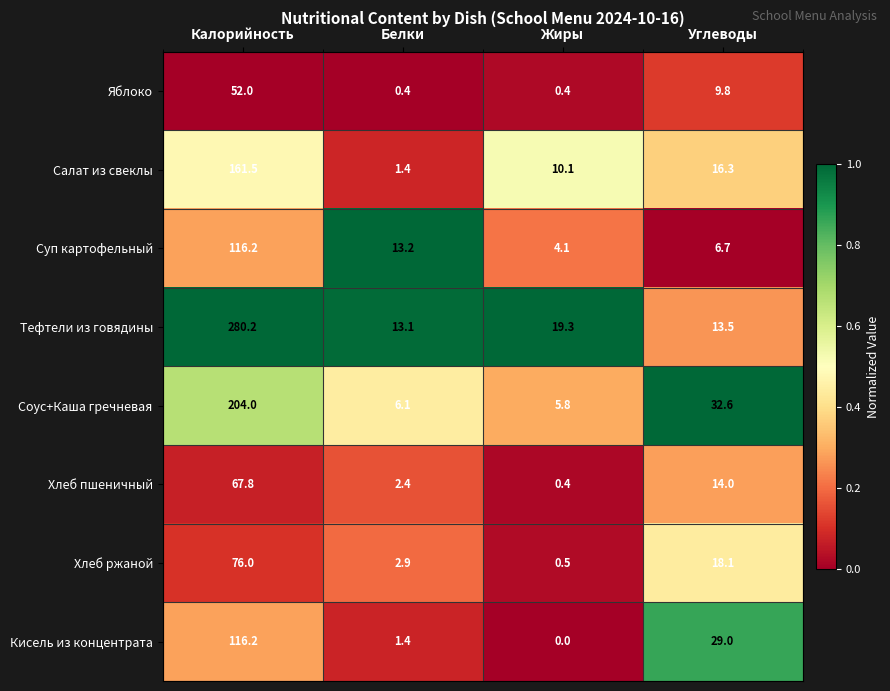

What is the approximate value of Кисель из концентрата at Калорийность?

116.2